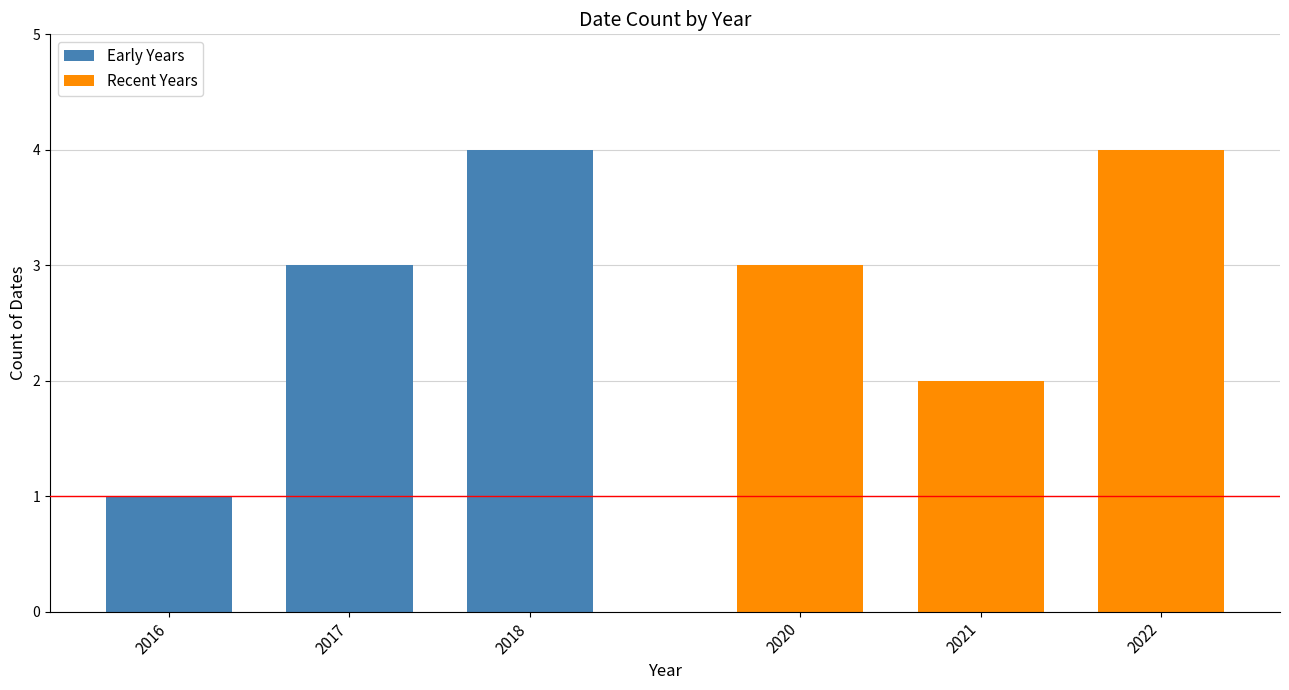

Does the chart contain stacked bars?

No